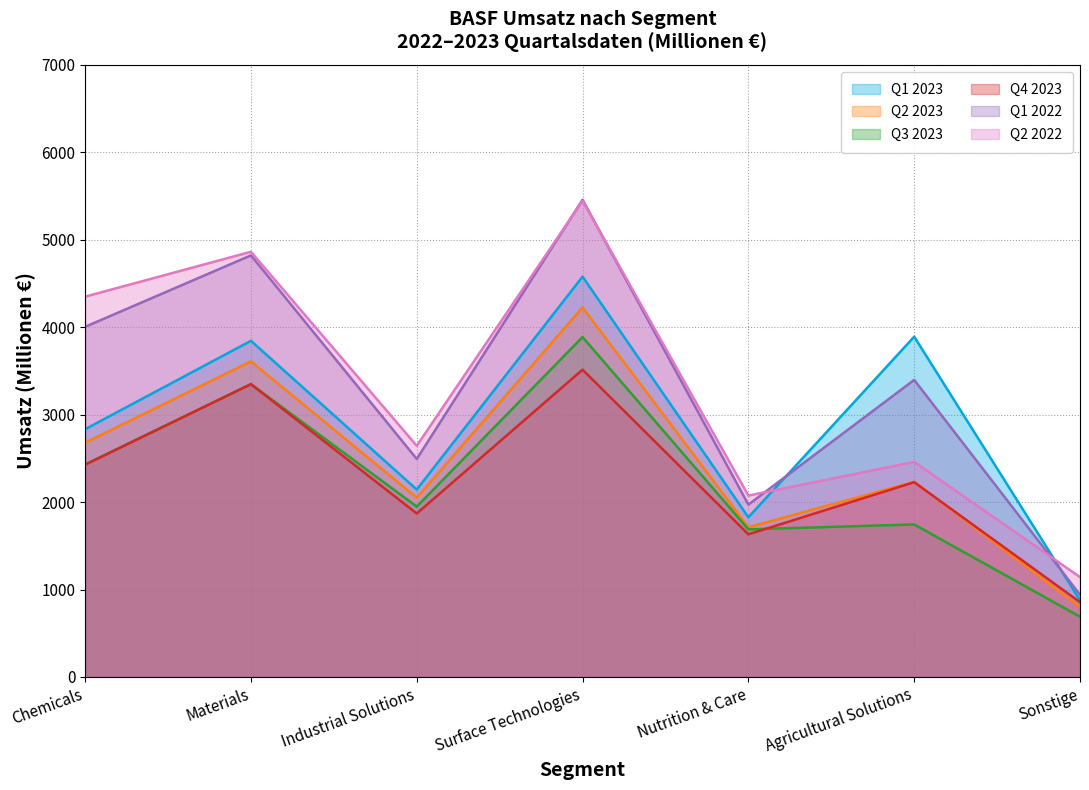

Reading left to right, transcribe all the data shown in this chart.

Q1 2023: 2833	3844	2143	4578	1826	3891	877
Q2 2023: 2679	3609	2050	4226	1712	2231	799
Q3 2023: 2430	3349	1948	3887	1688	1744	689
Q4 2023: 2427	3348	1869	3514	1631	2227	855
Q1 2022: 4004	4821	2493	5457	1971	3397	940
Q2 2022: 4349	4862	2643	5446	2074	2459	1142